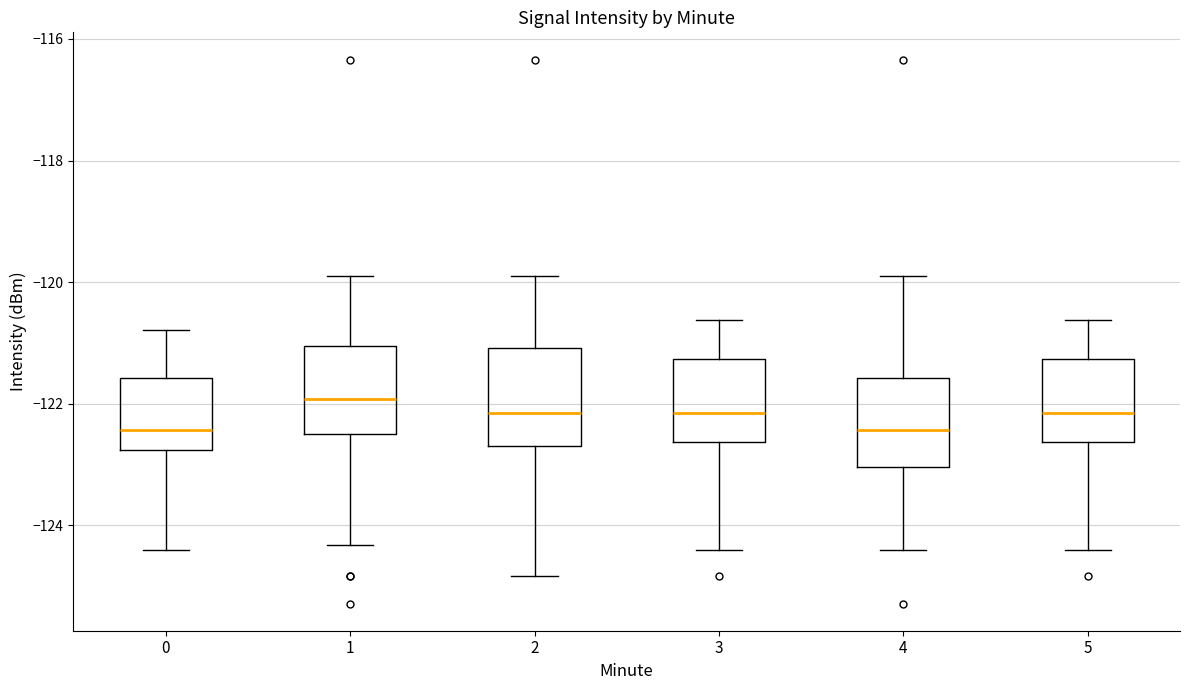

Where does the lower whisker of the box at x = 4 end on the y-axis? The values are not printed on the chart, so give them approximately, as read against the axis.

-124.4